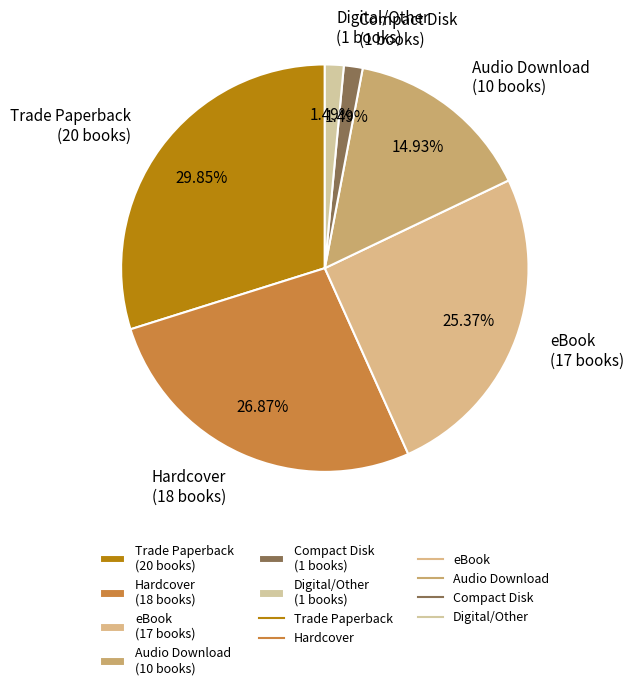

The Hardcover slice represents 40% of the pie. True or false?

False